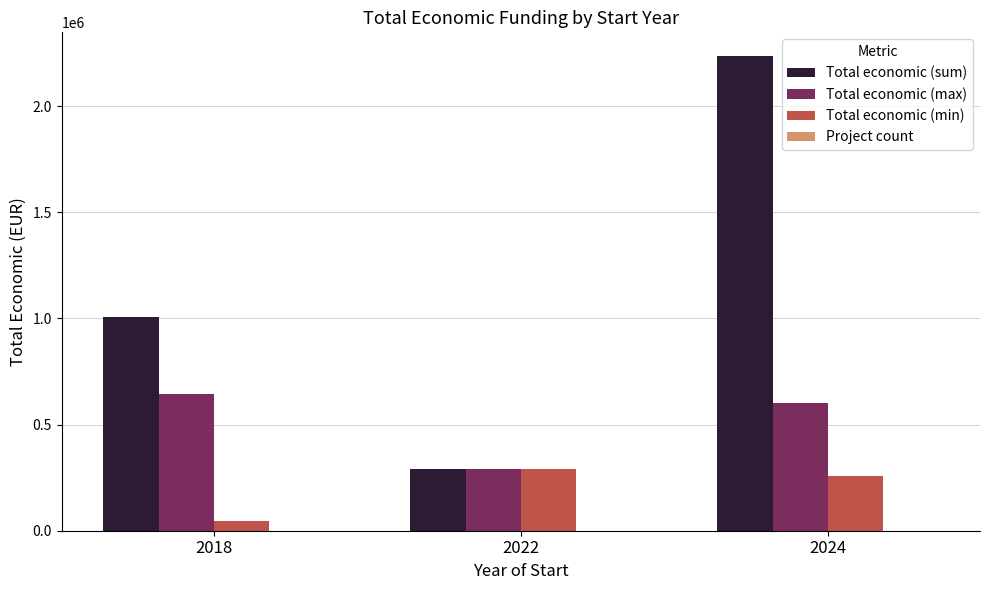

The value of Total economic (sum) at 2022 is 399994. True or false?

False